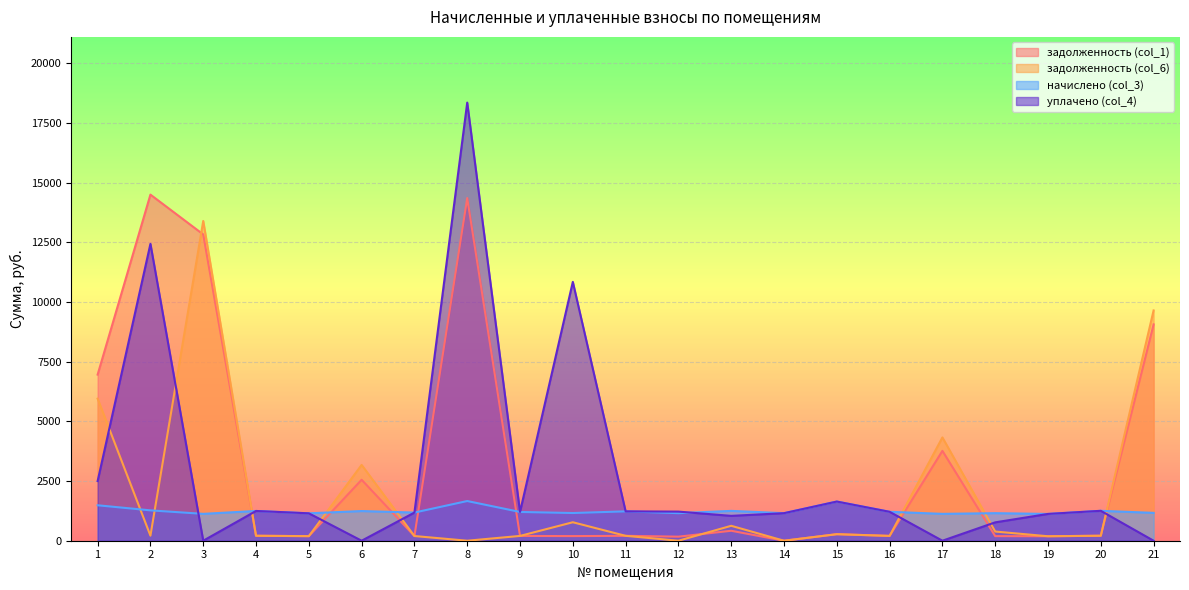

The value of уплачено (col_4) at 11 is 1230.7. True or false?

True